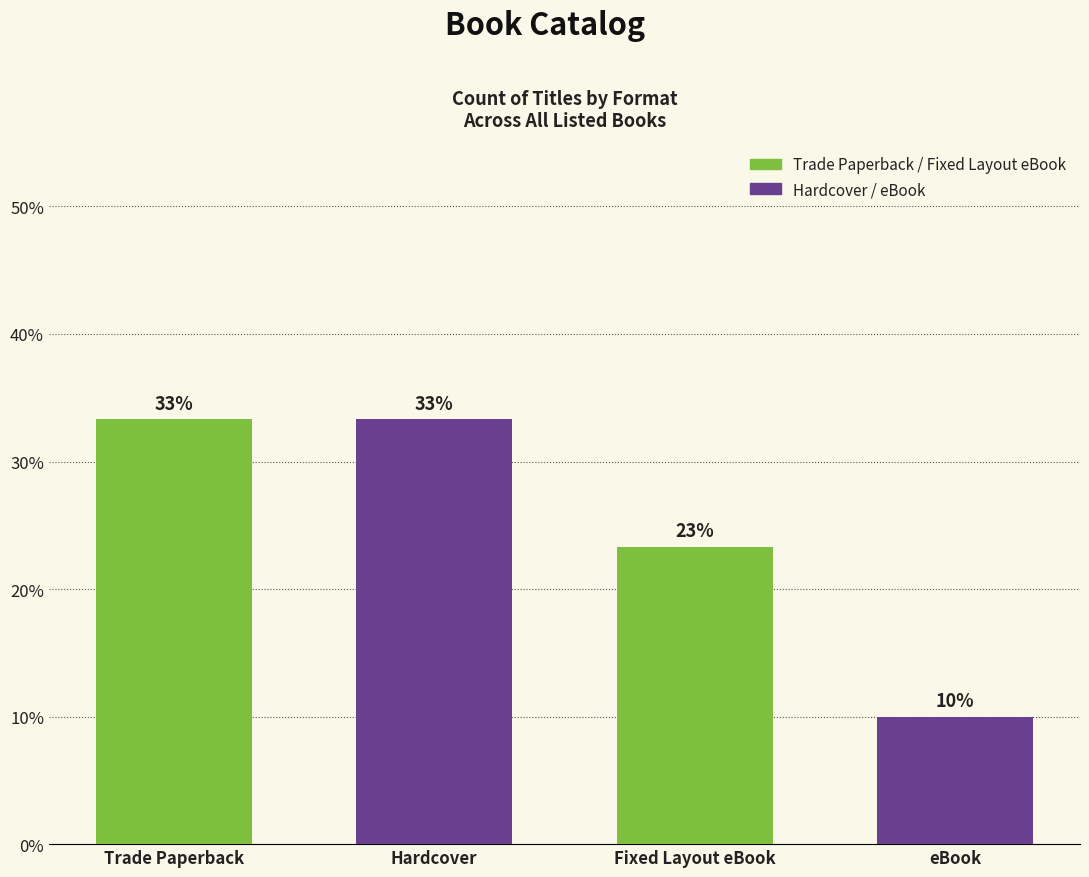

Reading right to left, what are all the values shown in this chart?

10.0	23.3	33.3	33.3